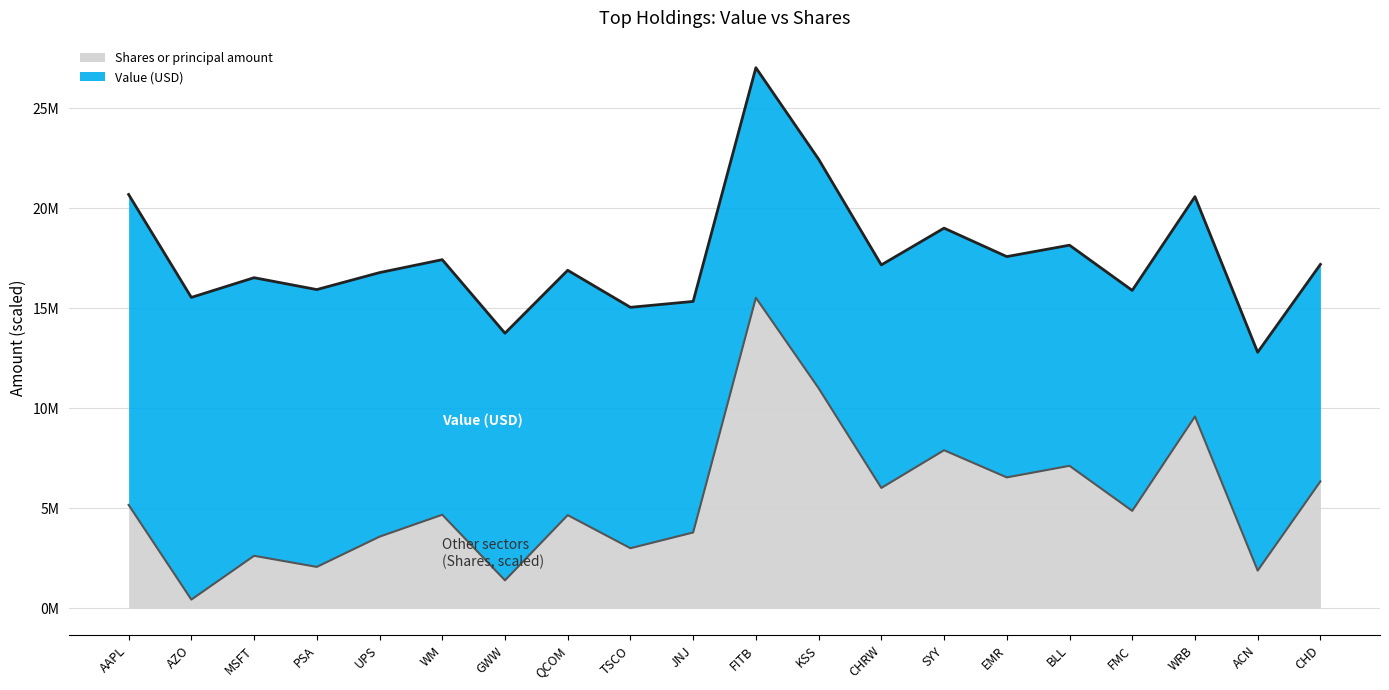

Count the number of values greater than 4865768.

10